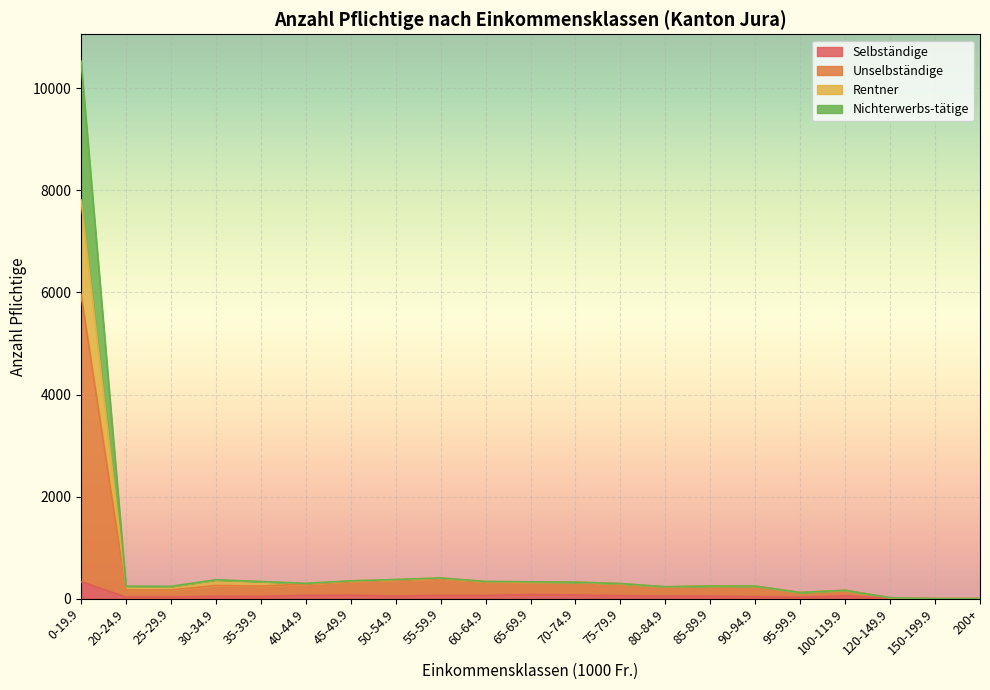

What is the difference between the maximum and minimum values in the Unselbständige series?

5961